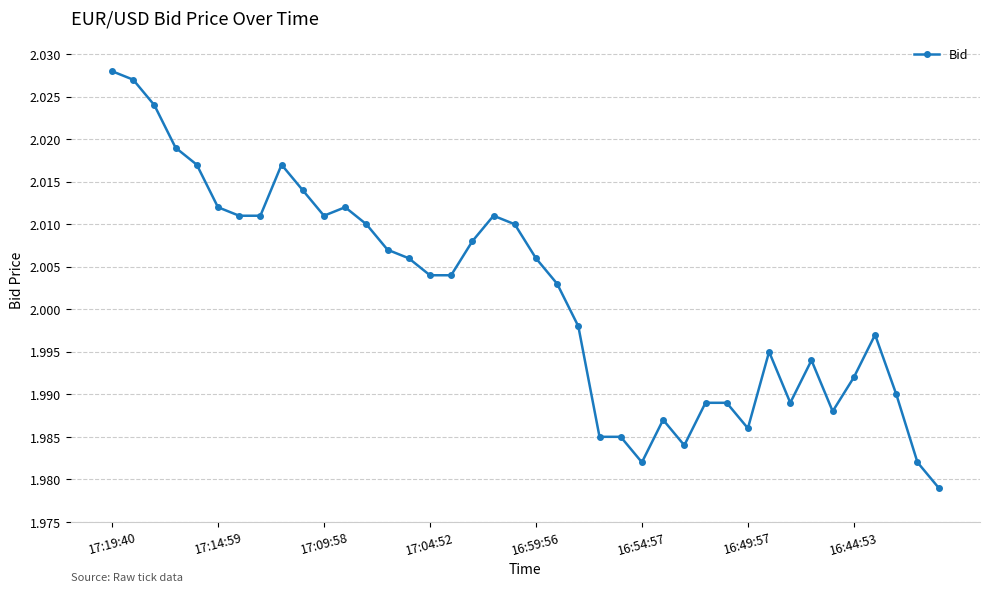

How many values are below 2?

18